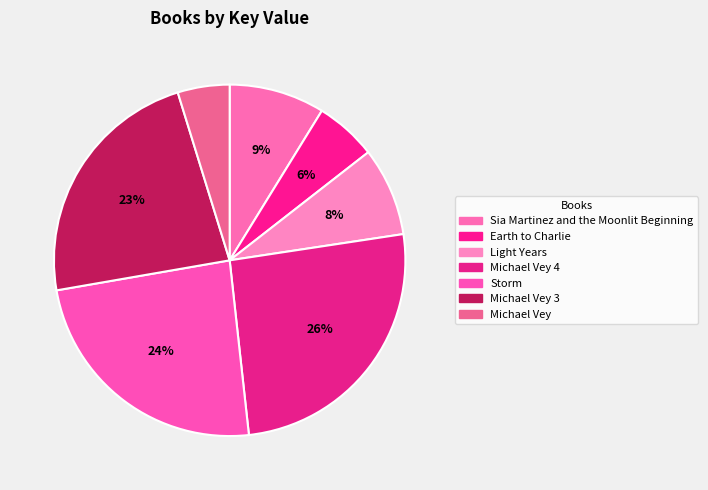

True or false: Michael Vey 4 accounts for 16% of the total.

False